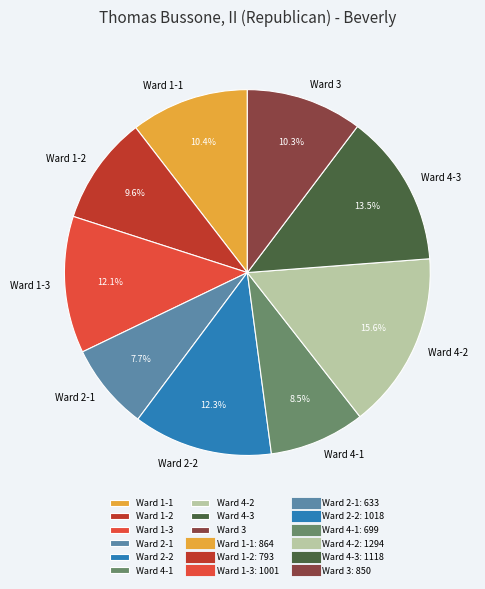

Do Ward 1-1 and Ward 4-3 together represent more than half of the pie?

No